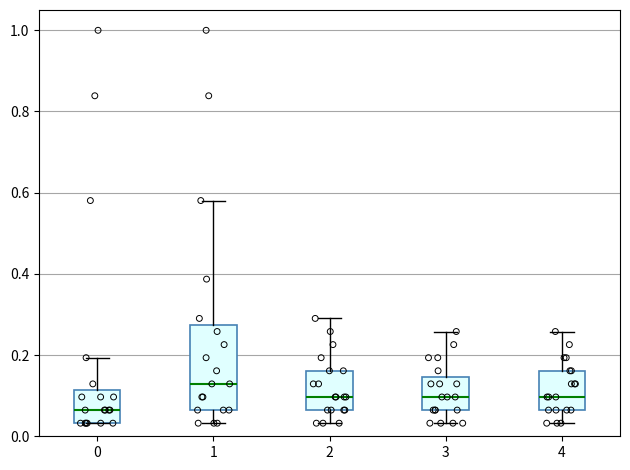

Reading left to right, read every box against the y-axis: the position of its median line, the range the box covers, and the ends of its whiskers. The values are not printed on the chart, so give them approximately, as read against the axis.

0: median 0.06, box 0.04 to 0.12, whiskers 0.04 to 0.20
1: median 0.12, box 0.06 to 0.28, whiskers 0.04 to 0.58
2: median 0.10, box 0.06 to 0.16, whiskers 0.04 to 0.30
3: median 0.10, box 0.06 to 0.14, whiskers 0.04 to 0.26
4: median 0.10, box 0.06 to 0.16, whiskers 0.04 to 0.26